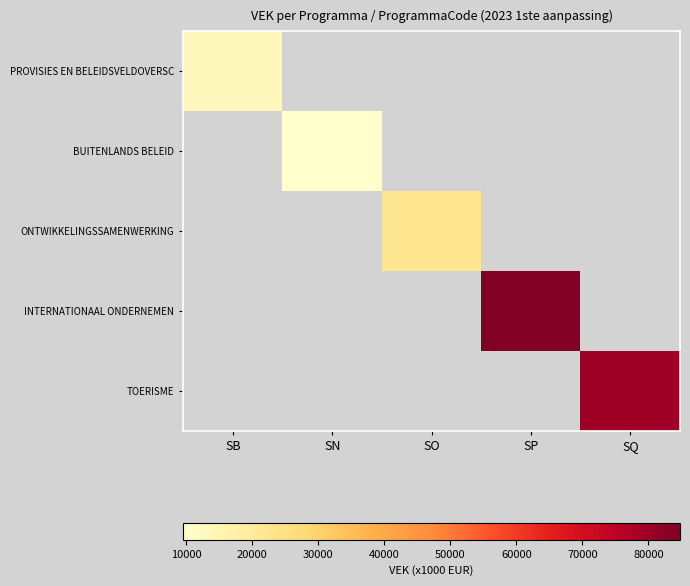

Count the number of categories in the chart.

5